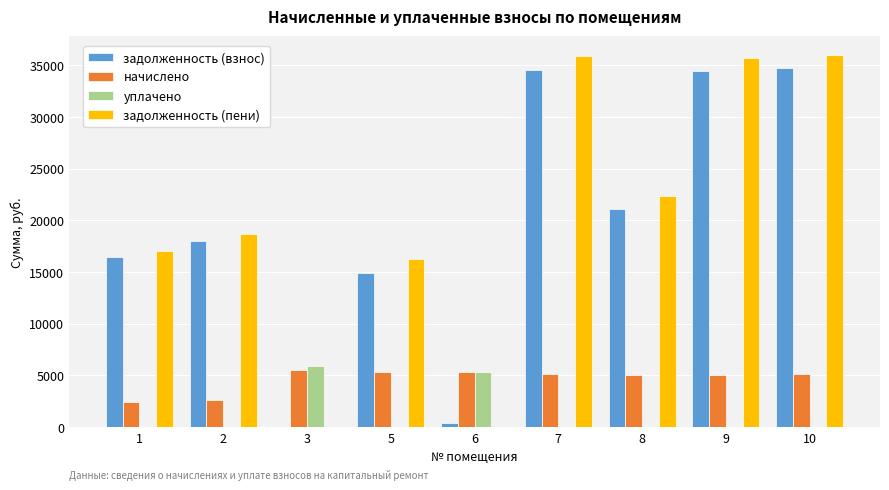

Is it true that уплачено equals -3303.3 at 8?

False